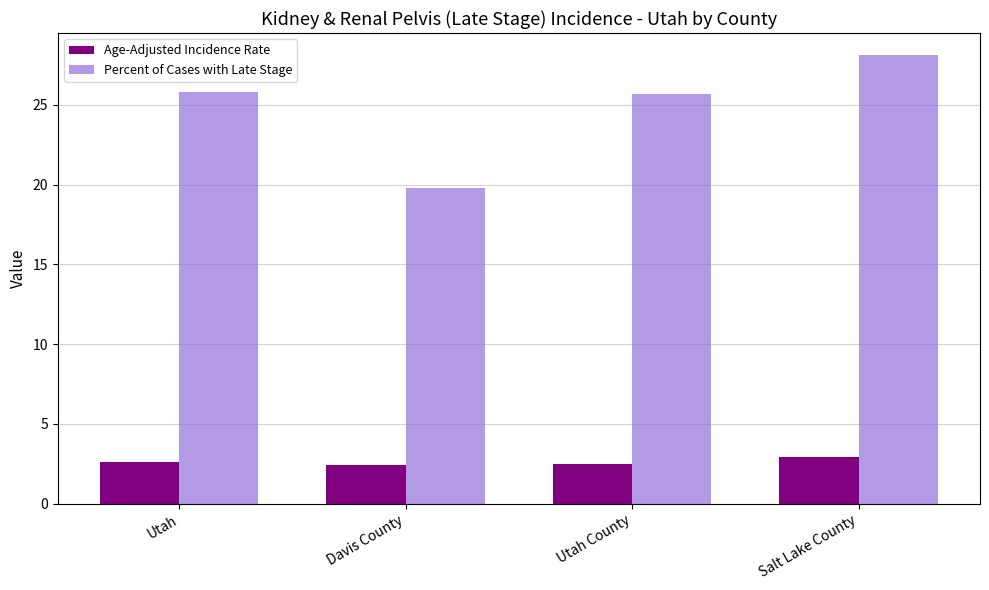

The Percent of Cases with Late Stage series shows 30.2 at Davis County. True or false?

False